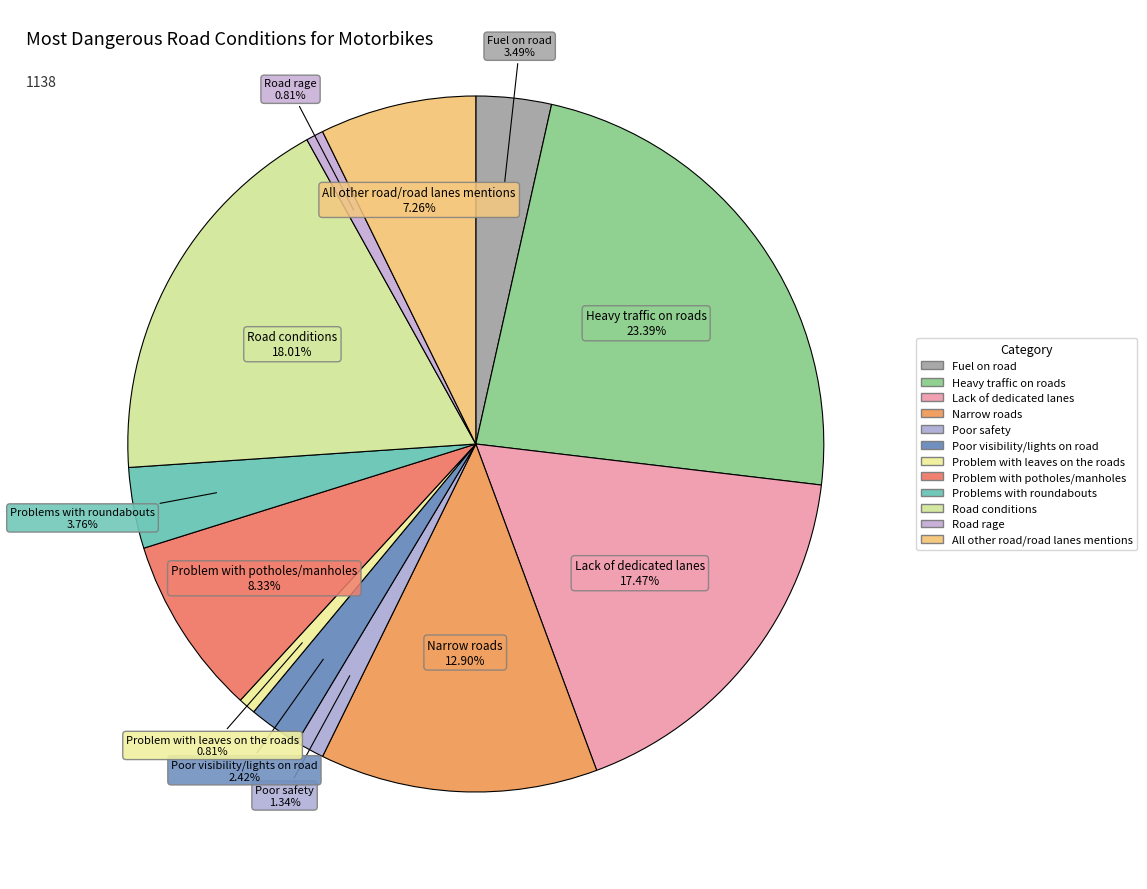

What is the total percentage of Fuel on road and Problem with leaves on the roads?

4.3%